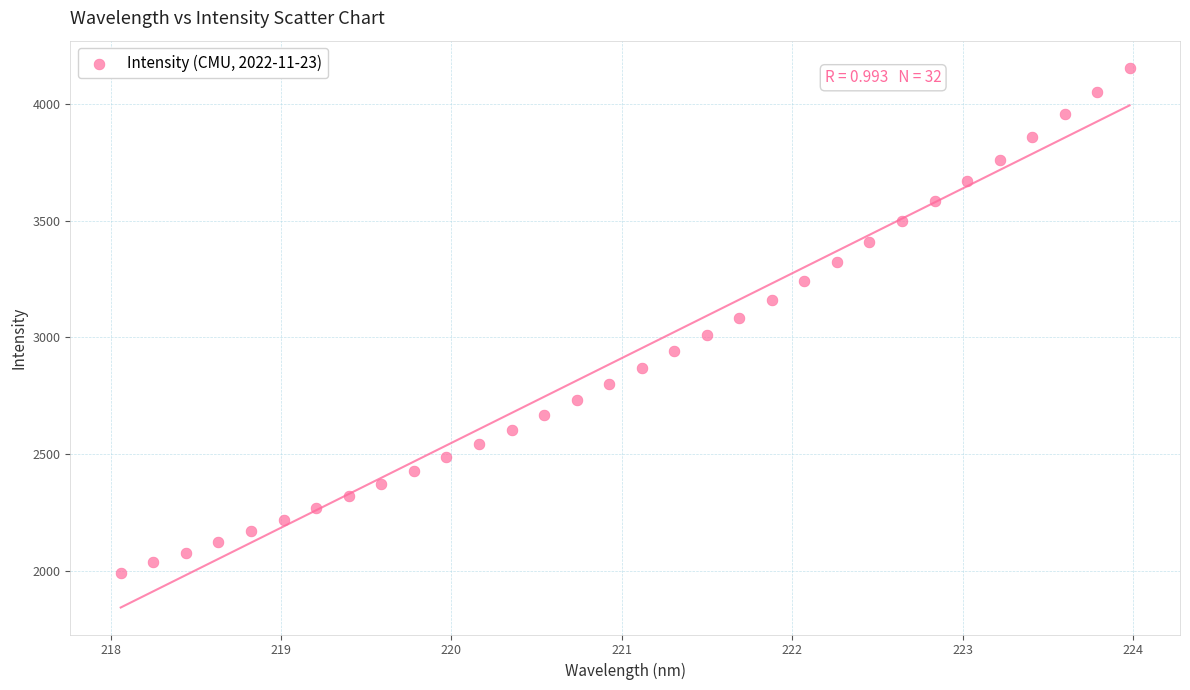

What is the range of X values (max minus min)?

5.9